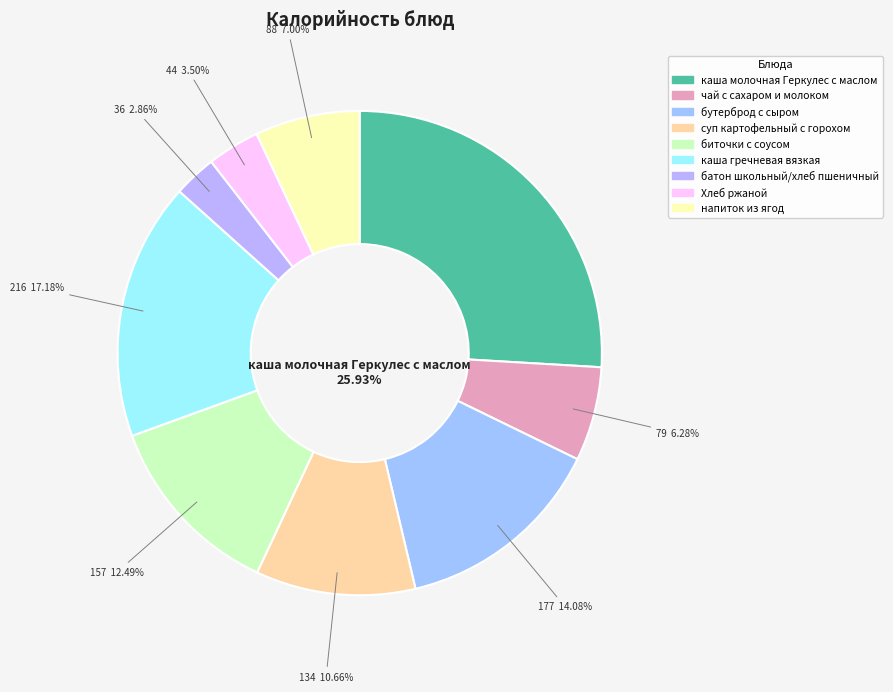

To the nearest percent, what percentage of the pie is батон школьный/хлеб пшеничный?

3%